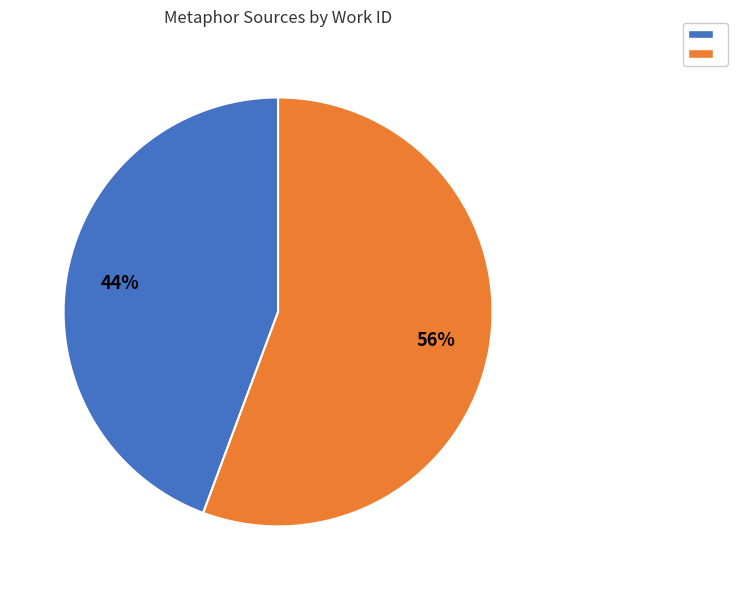

Does any single category account for the majority?

Yes